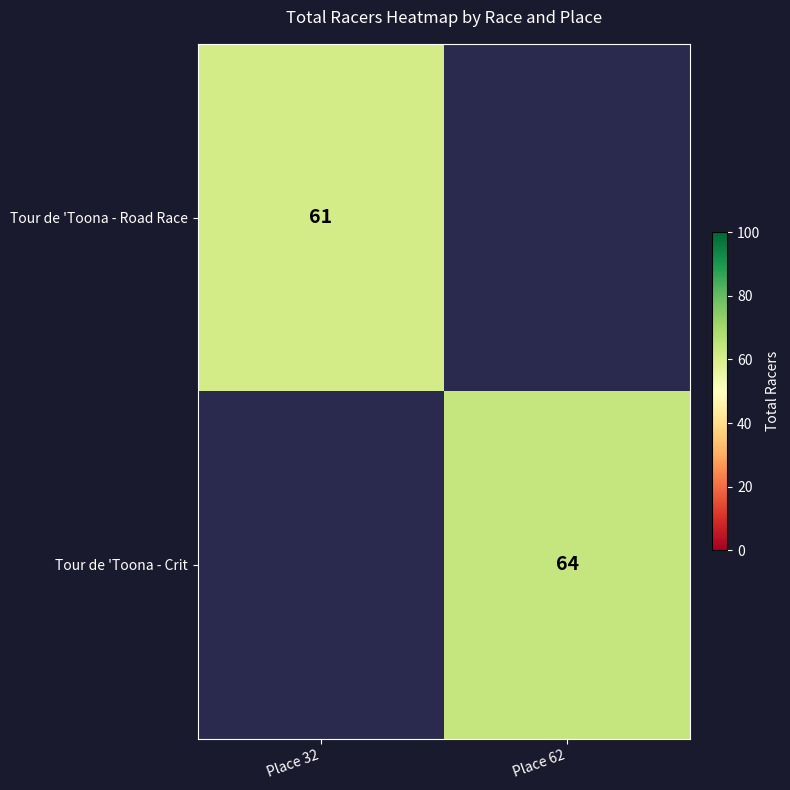

Which label corresponds to the smallest value in the chart?

Place 32